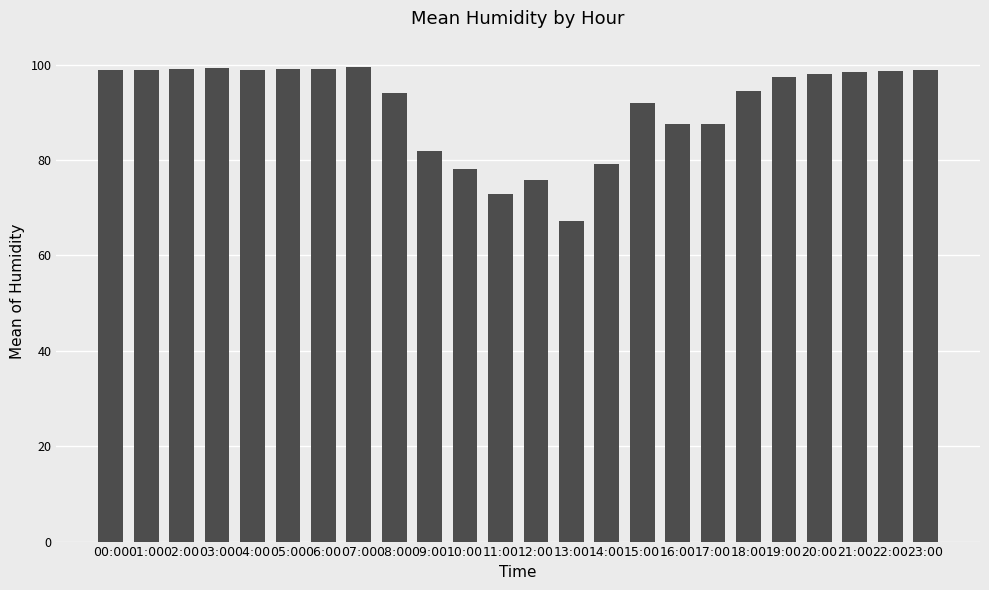

What is the minimum value shown in the chart?

67.3